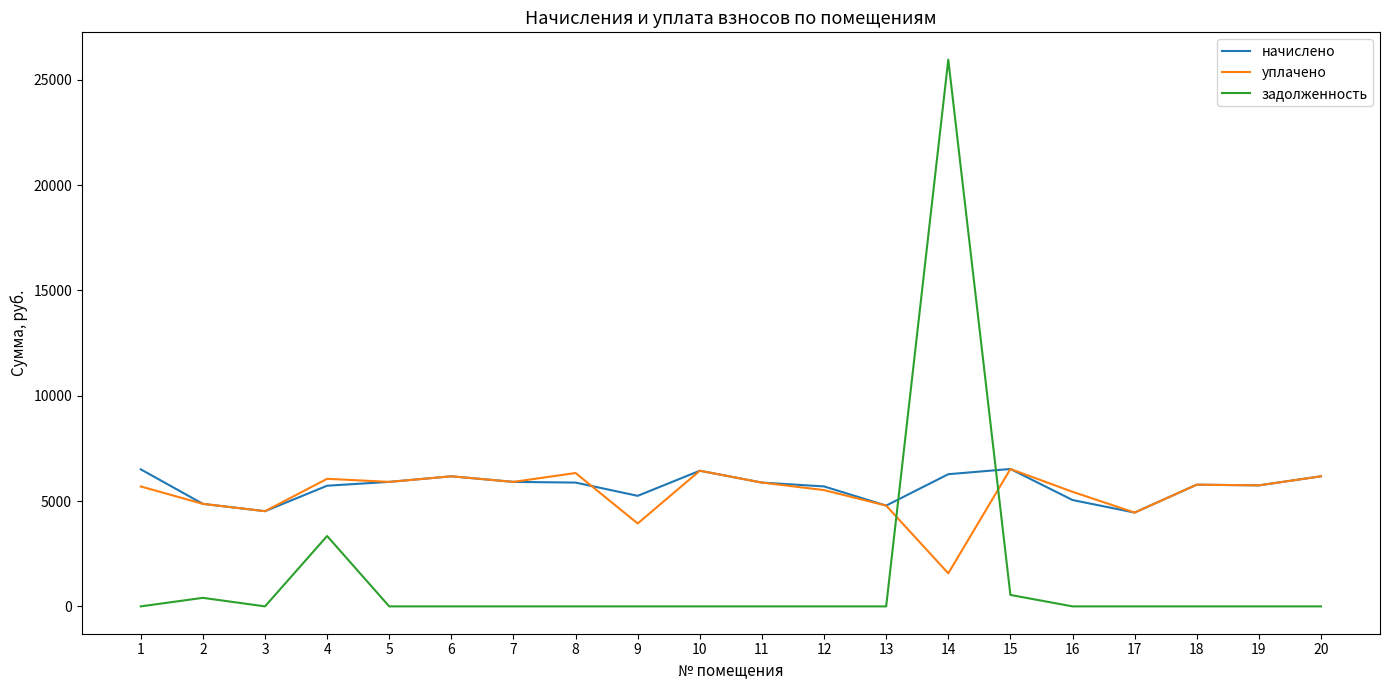

The value of задолженность at 13 is -11747.4. True or false?

False